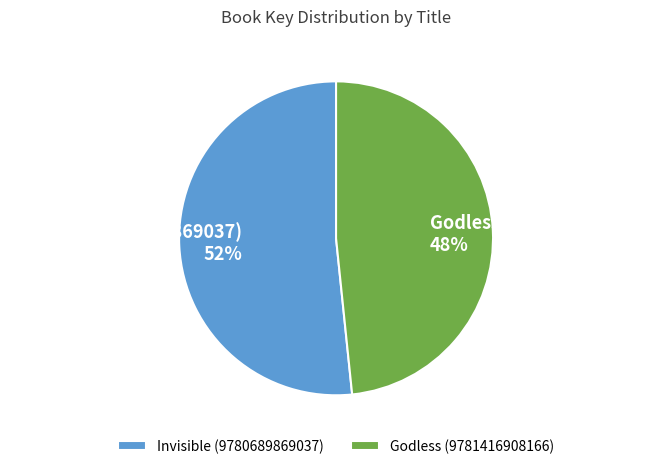

The Invisible (9780689869037) slice represents 63% of the pie. True or false?

False